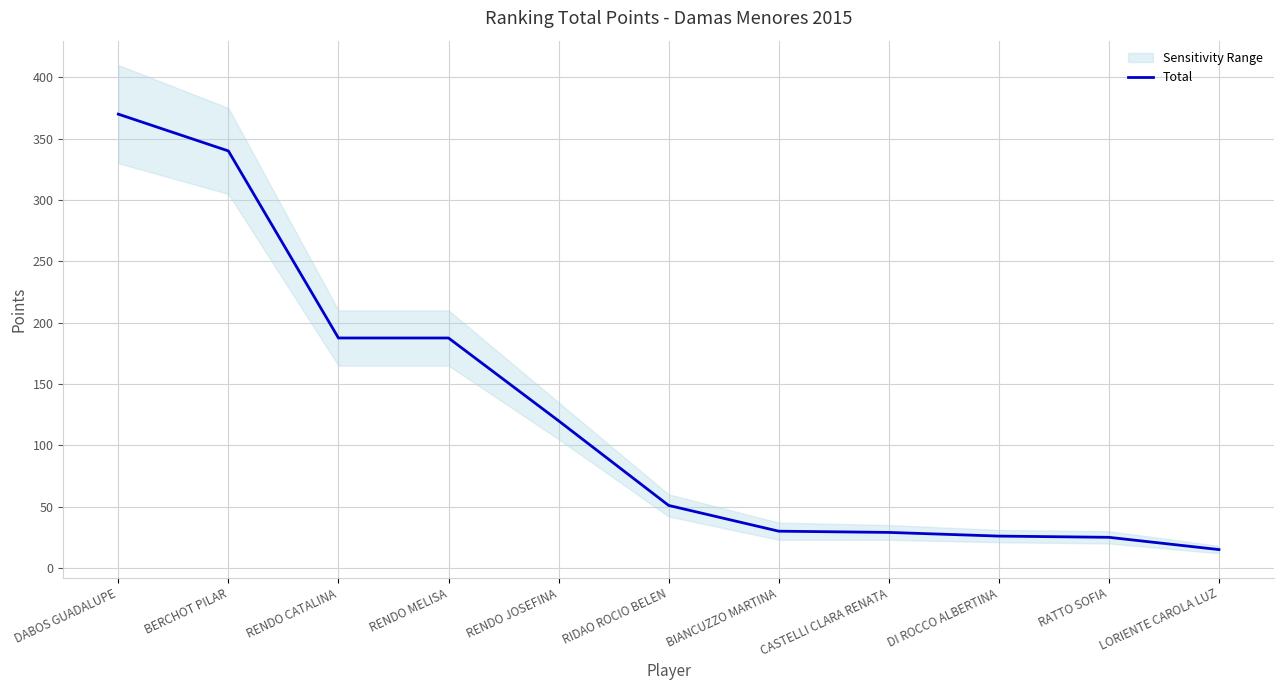

Reading right to left, extract all data points from this chart.

LORIENTE CAROLA LUZ=15.0	RATTO SOFIA=25.0	DI ROCCO ALBERTINA=26.0	CASTELLI CLARA RENATA=29.0	BIANCUZZO MARTINA=30.0	RIDAO ROCIO BELEN=51.0	RENDO JOSEFINA=120.0	RENDO MELISA=187.5	RENDO CATALINA=187.5	BERCHOT PILAR=340.0	DABOS GUADALUPE=370.0